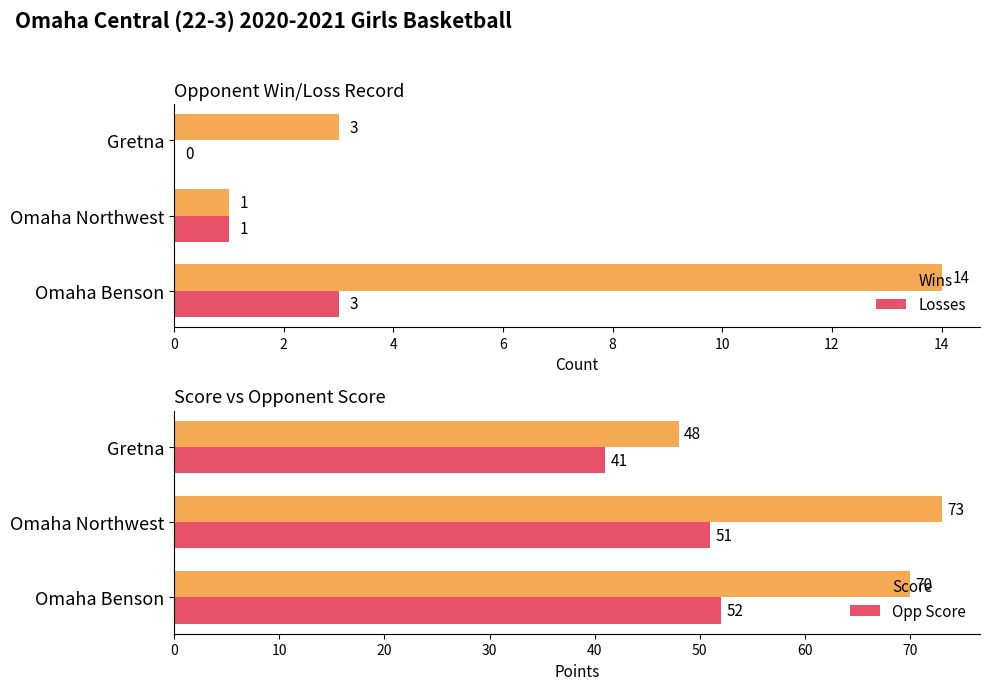

Count the Score values in the range 48 to 73.

3